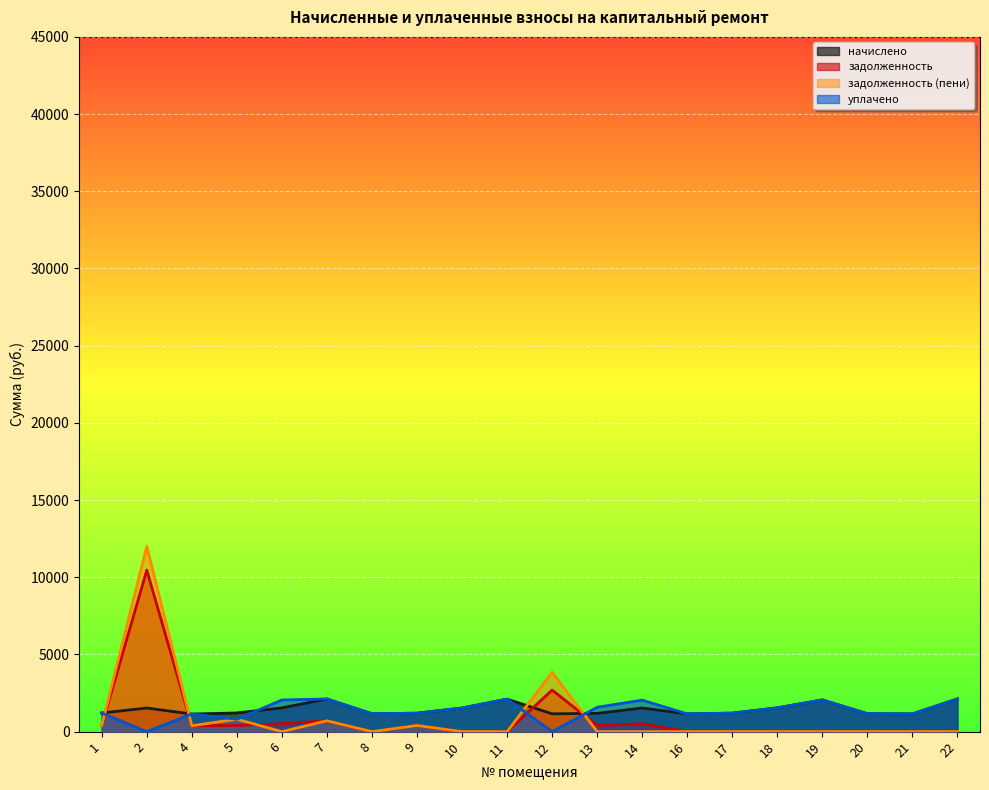

Which series has the largest range (max minus min)?

задолженность (пени)